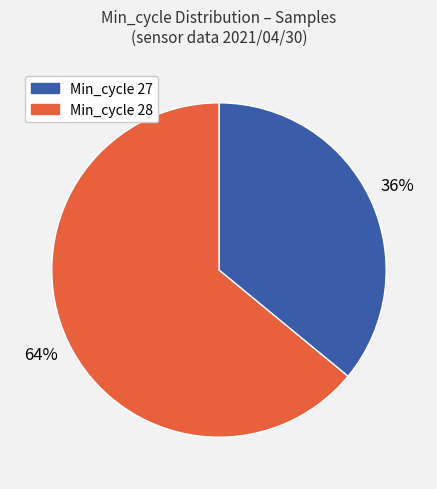

Is there any slice that represents more than half of the pie?

Yes